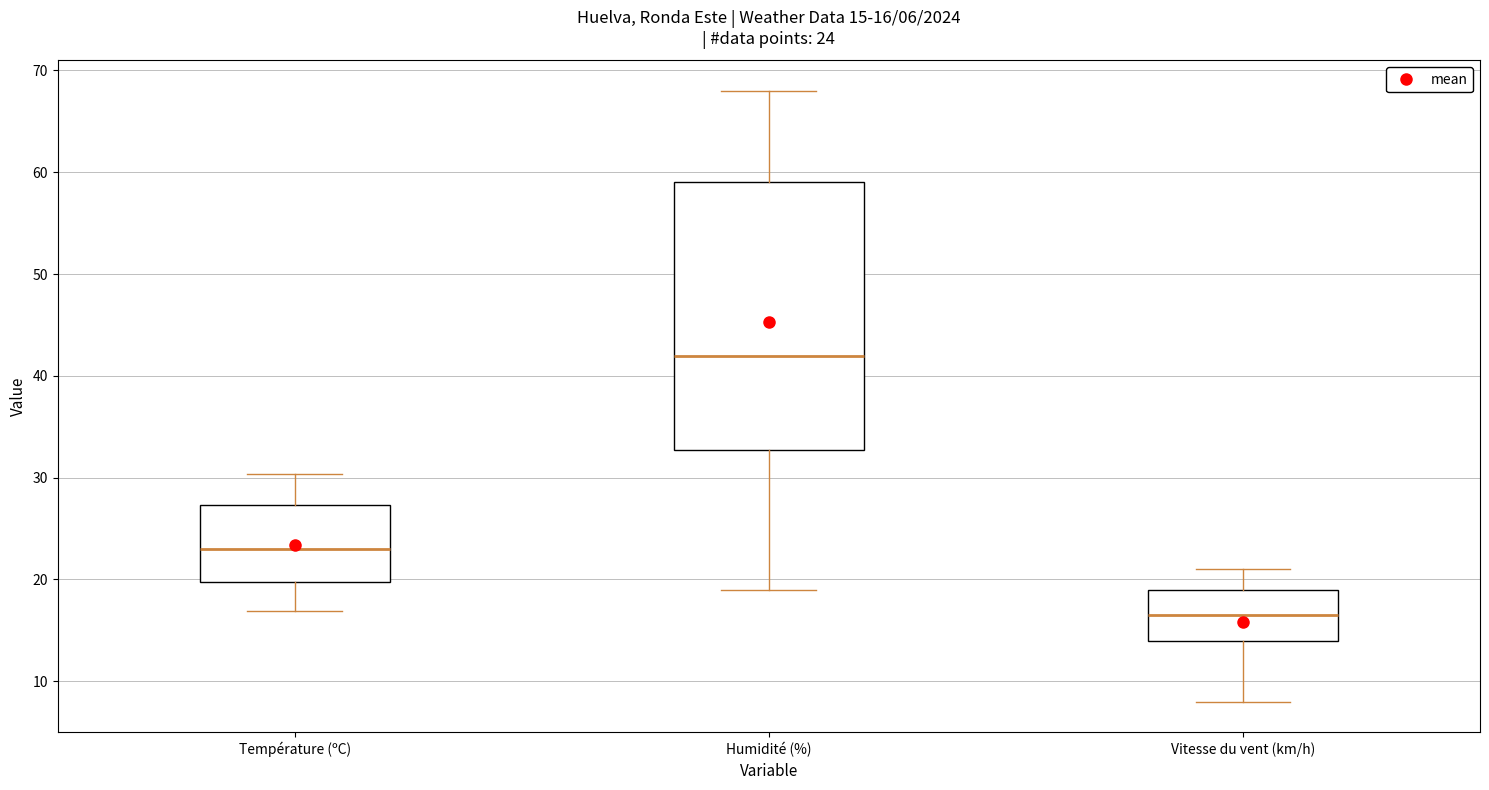

Which box has the highest median line?

Humidité (%)